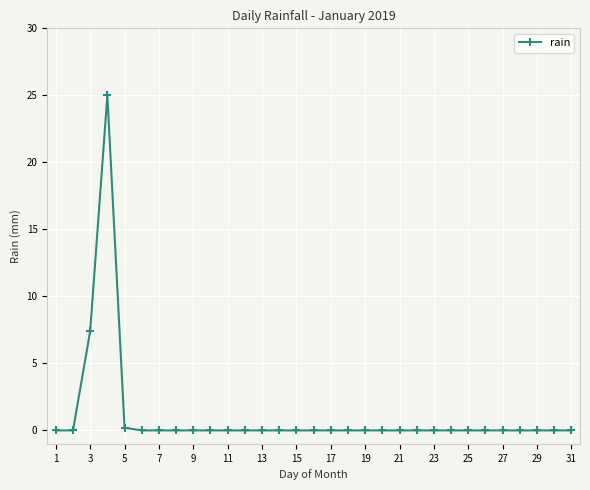

What is the greatest value displayed?

25.0